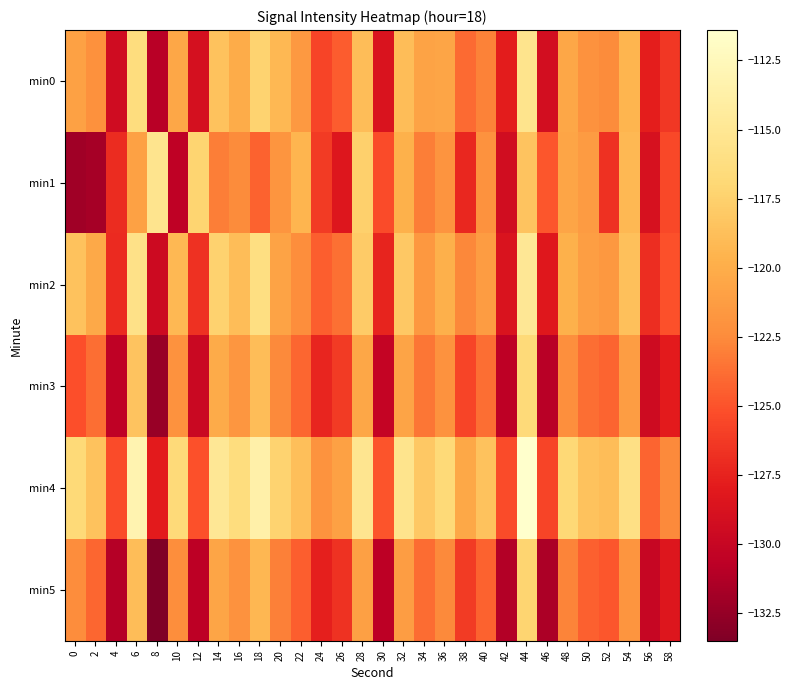

Reading left to right, what are all the values shown in this chart?

min0: 0=-121.0	2=-122.2	4=-129.4	6=-116.4	8=-130.9	10=-120.5	12=-129.0	14=-118.5	16=-120.1	18=-117.3	20=-119.2	22=-121.5	24=-125.7	26=-124.6	28=-118.8	30=-128.6	32=-118.9	34=-120.8	36=-120.6	38=-124.0	40=-122.9	42=-127.8	44=-115.4	46=-129.1	48=-120.5	50=-122.1	52=-122.5	54=-119.5	56=-127.8	58=-126.4
min1: 0=-132.0	2=-131.8	4=-127.0	6=-120.9	8=-115.4	10=-130.5	12=-117.2	14=-123.1	16=-122.5	18=-124.3	20=-121.8	22=-119.5	24=-126.2	26=-128.4	28=-117.6	30=-125.3	32=-119.7	34=-123.1	36=-121.9	38=-127.2	40=-122.1	42=-129.3	44=-118.4	46=-124.8	48=-120.6	50=-121.4	52=-126.7	54=-119.2	56=-128.9	58=-125.5
min2: 0=-118.5	2=-120.3	4=-127.1	6=-115.8	8=-129.6	10=-119.2	12=-126.7	14=-117.4	16=-118.9	18=-116.1	20=-120.8	22=-122.3	24=-124.5	26=-123.7	28=-117.9	30=-127.4	32=-118.1	34=-121.6	36=-119.8	38=-122.7	40=-121.3	42=-128.6	44=-114.9	46=-128.2	48=-119.7	50=-121.1	52=-121.6	54=-118.7	56=-126.9	58=-125.1
min3: 0=-125.2	2=-123.8	4=-130.5	6=-118.4	8=-132.3	10=-122.1	12=-129.8	14=-120.2	16=-121.7	18=-118.9	20=-122.6	22=-124.1	24=-127.3	26=-126.2	28=-120.5	30=-130.2	32=-120.7	34=-123.4	36=-122.1	38=-125.7	40=-123.8	42=-130.6	44=-116.7	46=-130.9	48=-122.2	50=-123.8	52=-124.2	54=-121.2	56=-129.5	58=-127.9
min4: 0=-116.8	2=-118.5	4=-125.3	6=-113.2	8=-127.9	10=-116.7	12=-125.1	14=-114.9	16=-116.4	18=-113.6	20=-117.3	22=-118.8	24=-122.0	26=-120.9	28=-115.2	30=-124.9	32=-115.4	34=-118.1	36=-116.8	38=-120.4	40=-118.5	42=-125.3	44=-111.4	46=-125.7	48=-116.9	50=-118.5	52=-118.9	54=-115.9	56=-124.2	58=-122.6
min5: 0=-122.4	2=-124.1	4=-131.0	6=-118.9	8=-133.5	10=-122.3	12=-130.7	14=-120.6	16=-122.1	18=-119.3	20=-123.0	22=-124.5	24=-127.7	26=-126.6	28=-121.0	30=-130.7	32=-121.2	34=-123.9	36=-122.6	38=-126.2	40=-124.3	42=-131.1	44=-117.2	46=-131.5	48=-122.8	50=-124.4	52=-124.8	54=-121.8	56=-130.0	58=-128.4